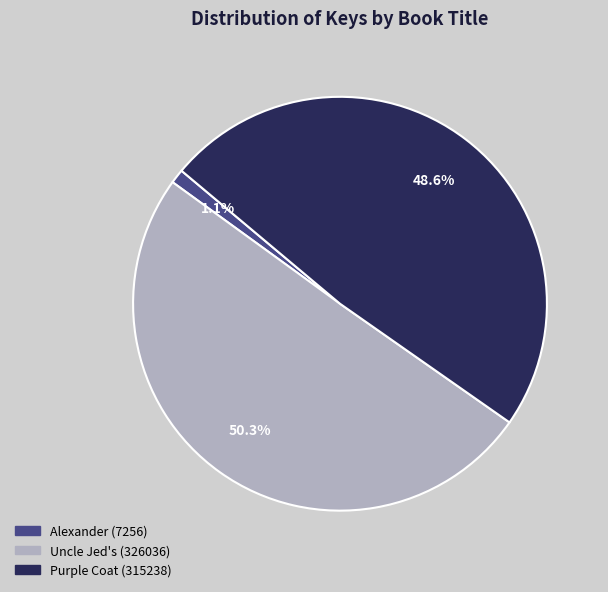

True or false: Purple Coat (315238) accounts for 49% of the total.

True